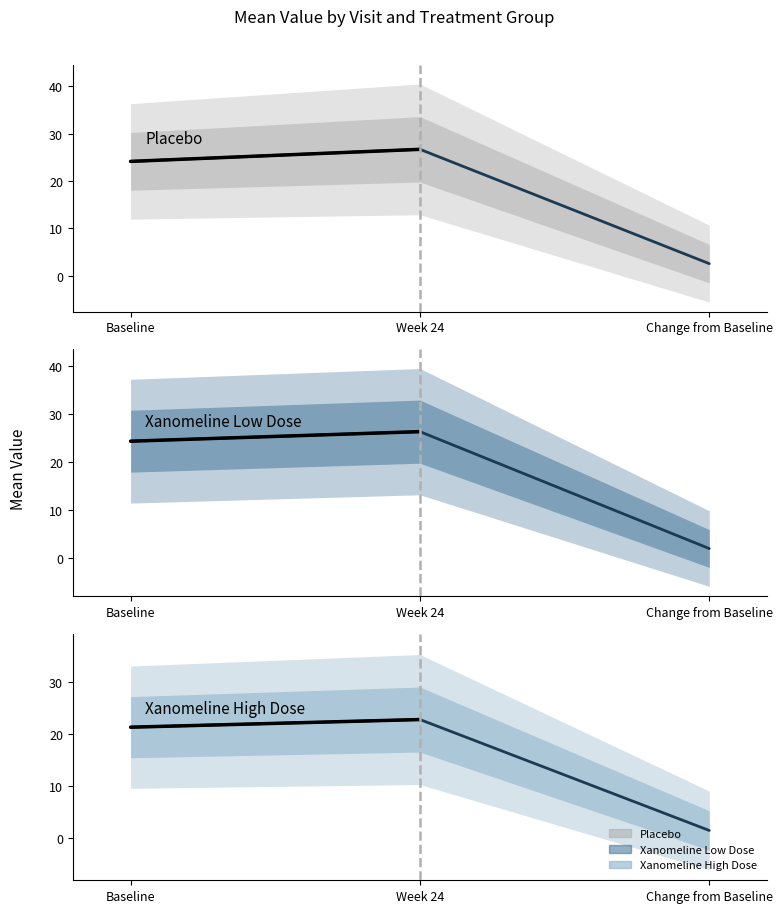

What is the sum of all Xanomeline Low Dose values?

52.8